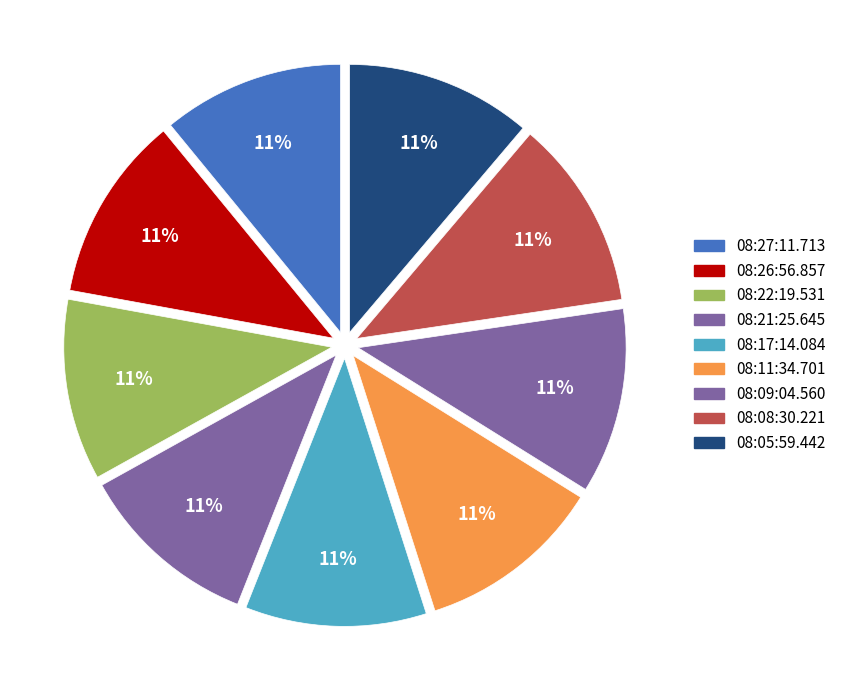

To the nearest percent, what portion does 08:09:04.560 represent?

11%